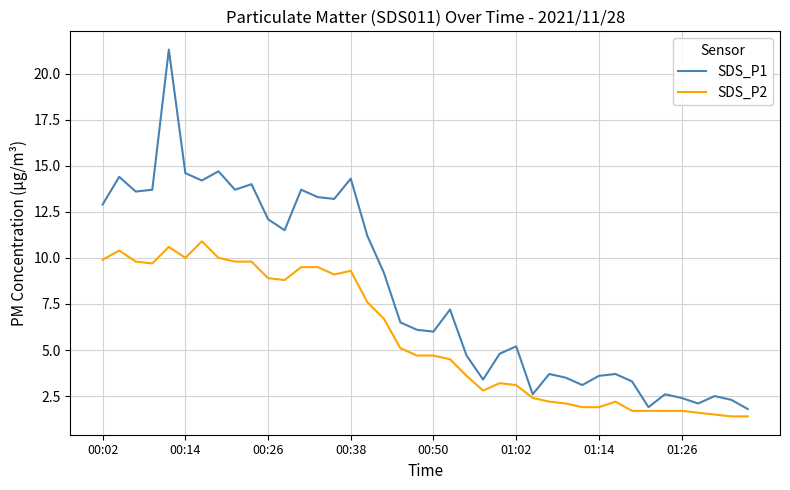

List the series in order of their peak value, lowest first.

SDS_P2, SDS_P1